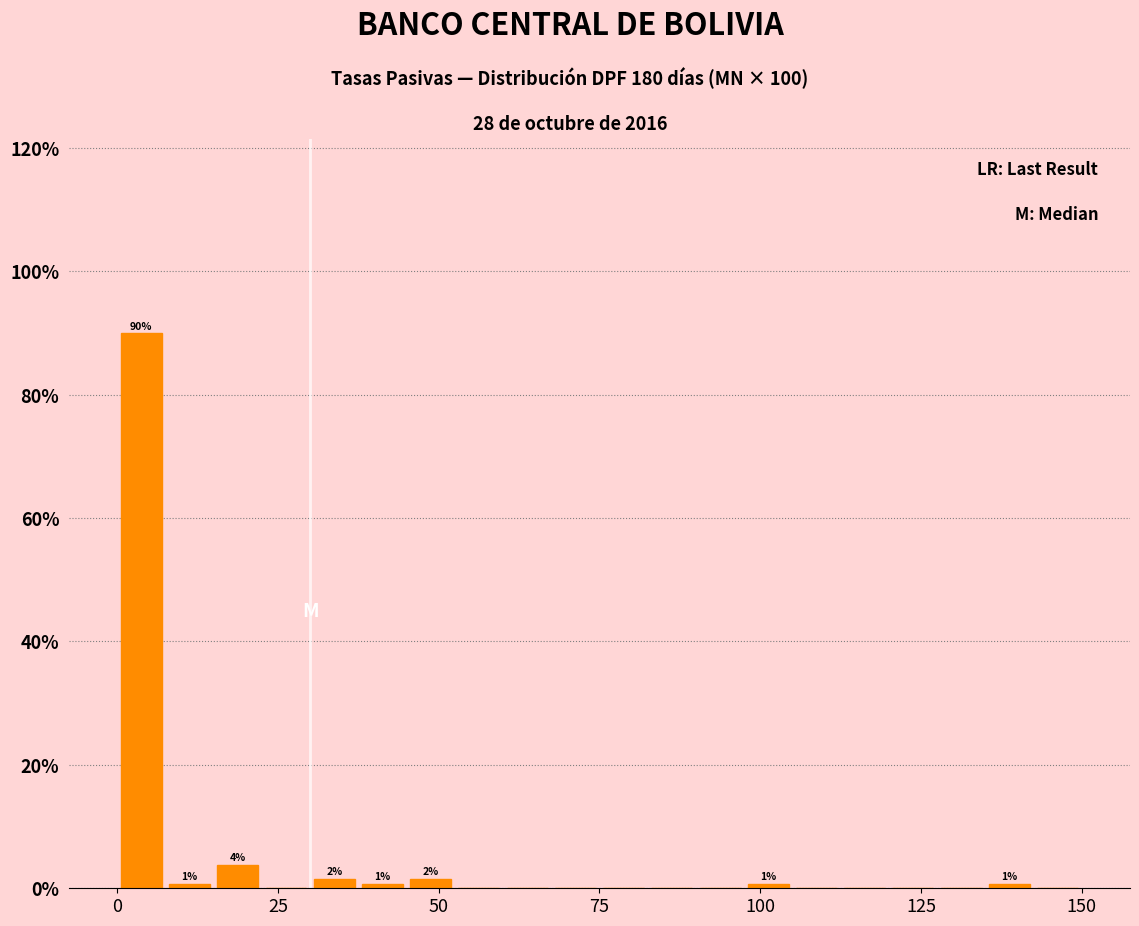

Read against the x-axis, roughly where is the centre of the tallest bar?

5